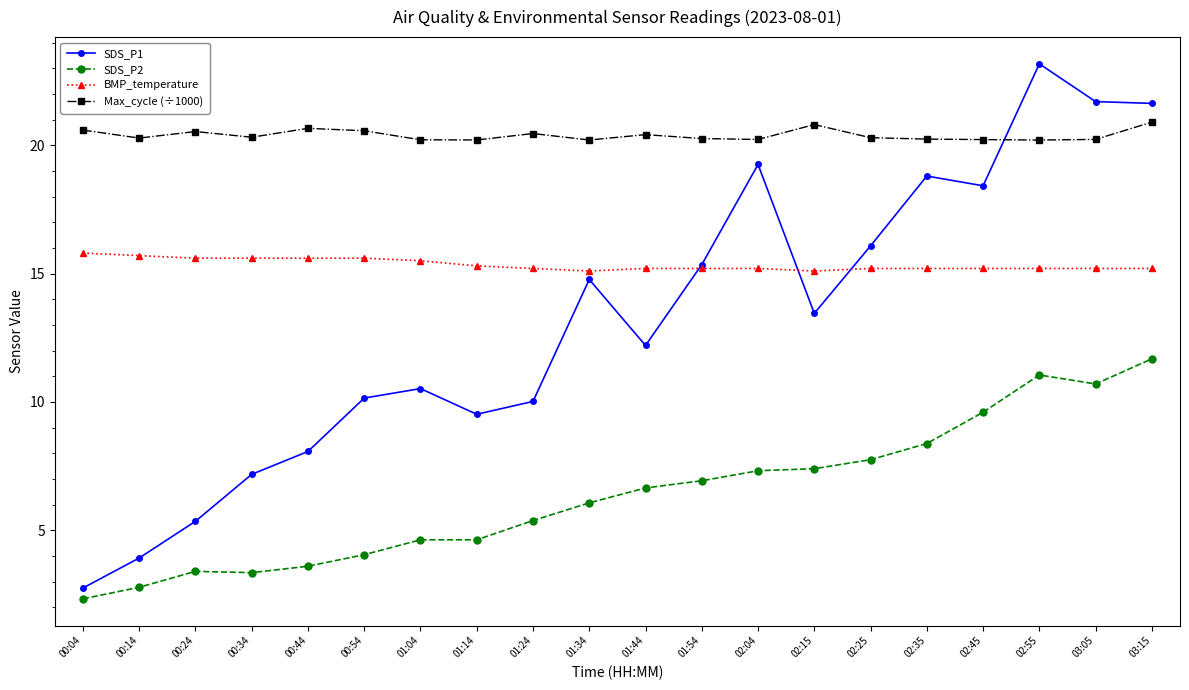

Which series has the widest spread of values?

SDS_P1